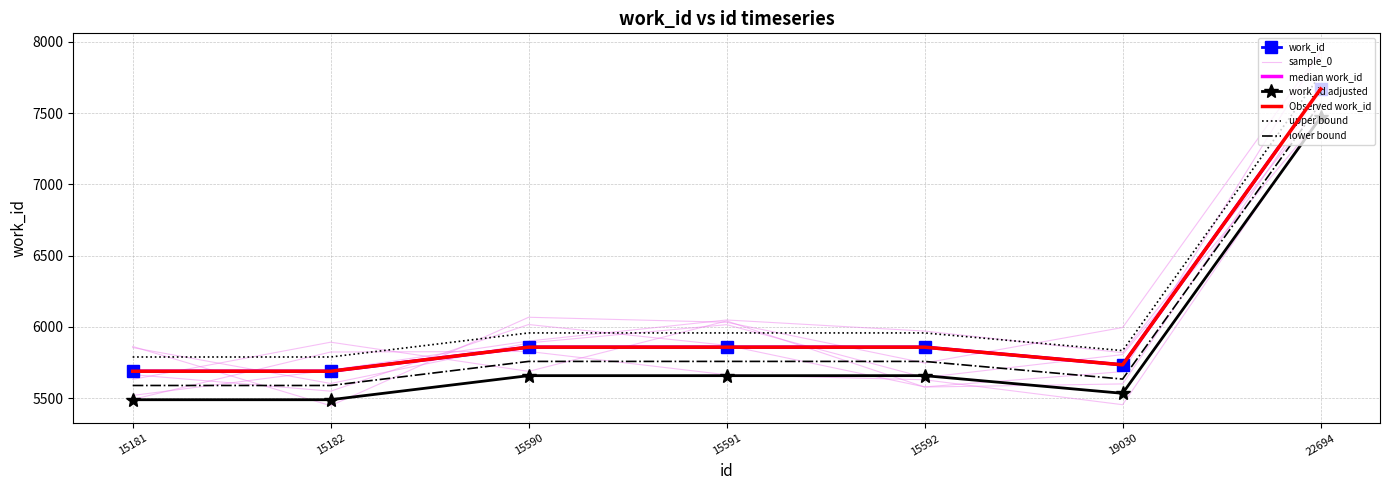

How many interior local valleys (lower than both neighbors) does the data have?

1